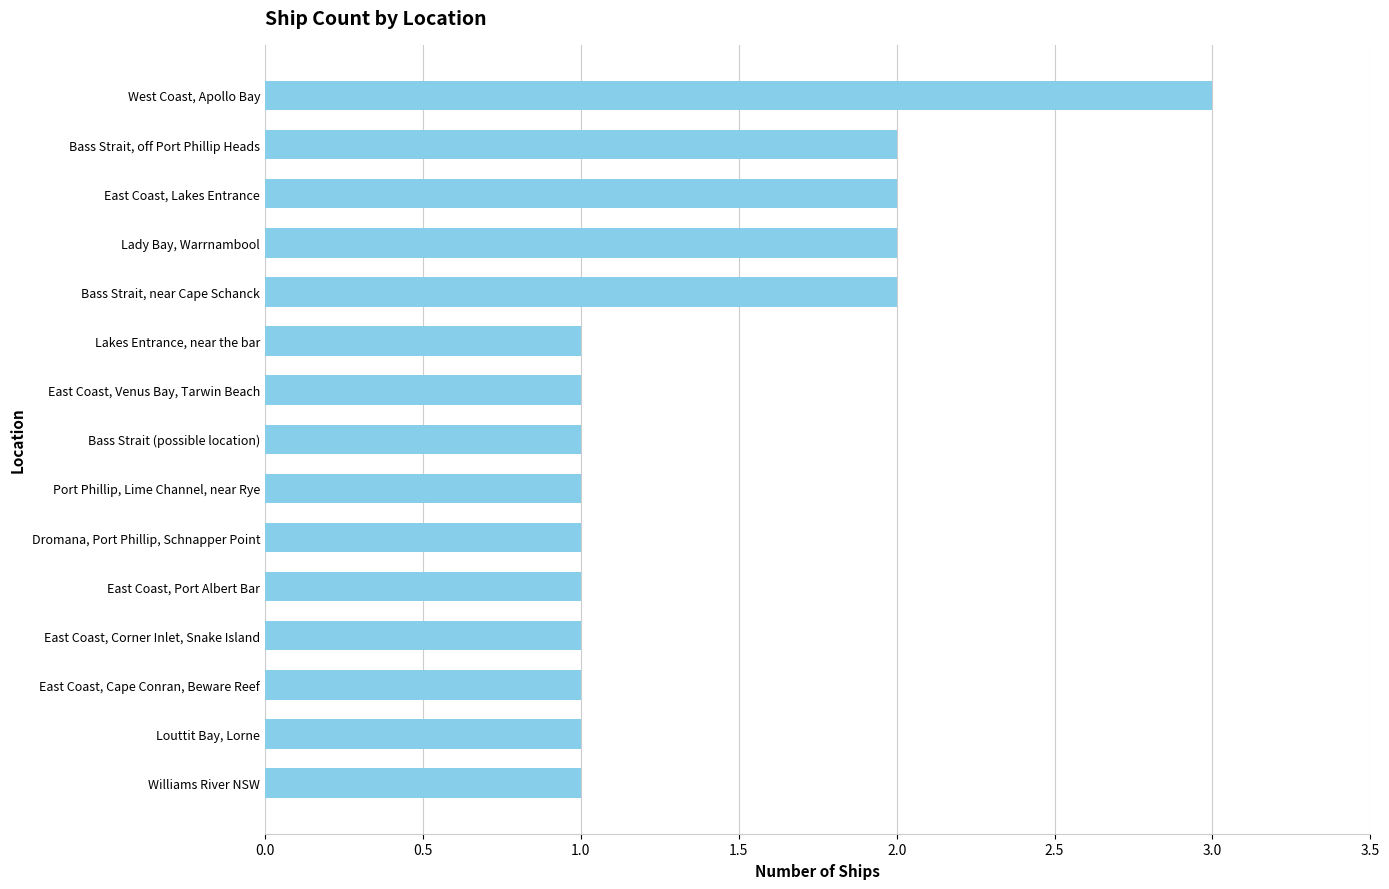

Approximately how many times larger is the value at Port Phillip, Lime Channel, near Rye compared to Bass Strait (possible location)?

1.0